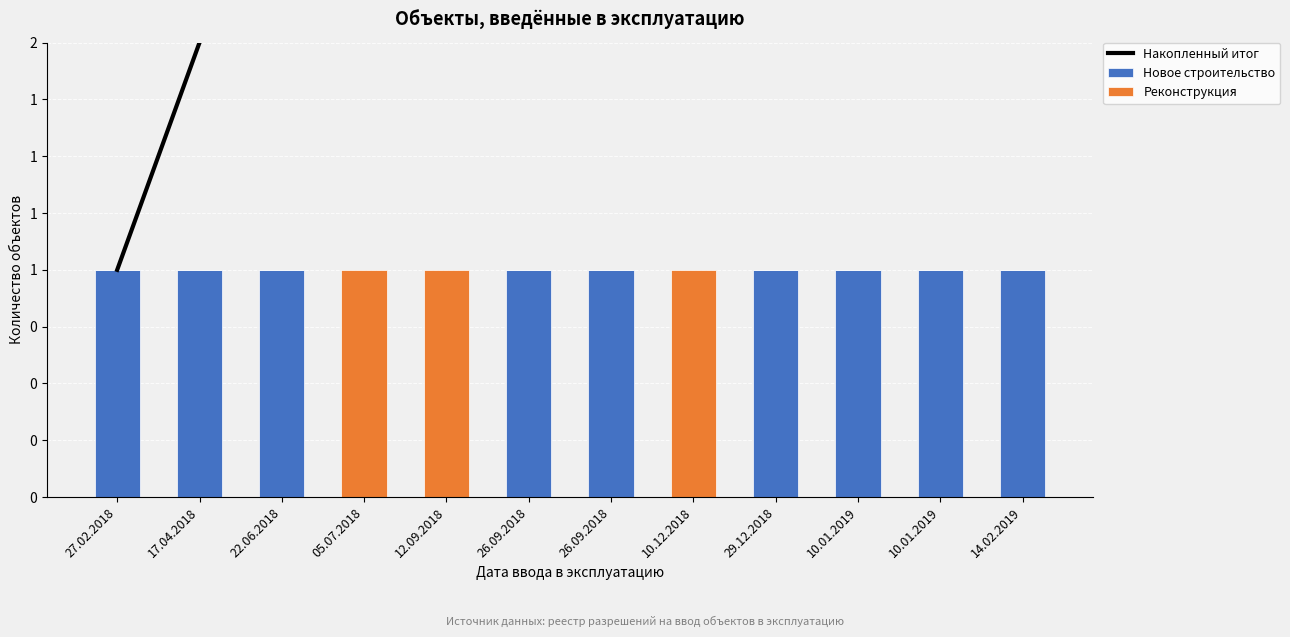

What is the difference between the second highest and second lowest values in the Реконструкция series?

1